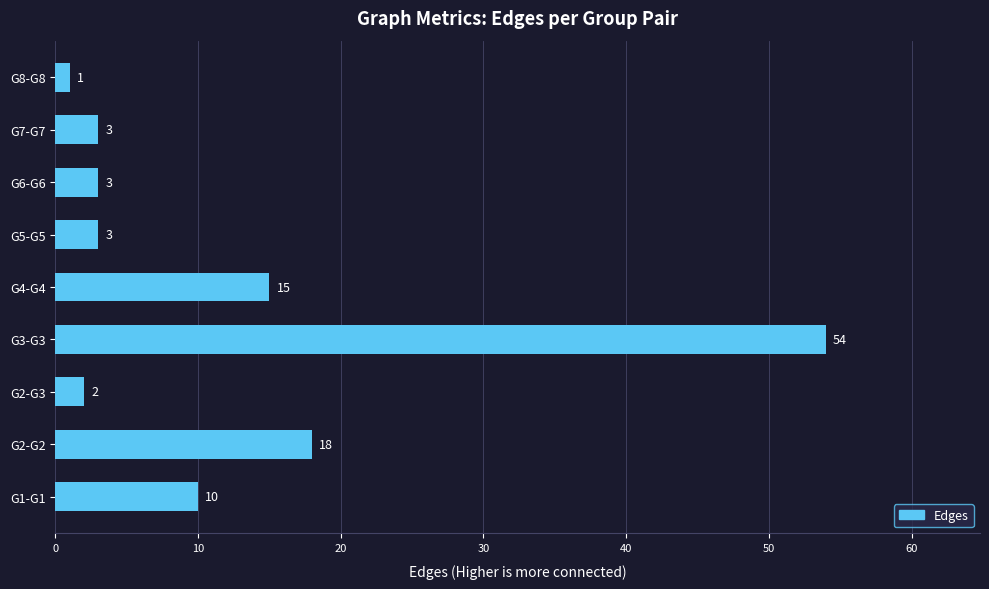

What is the change in value from G2-G3 to G6-G6?

+1